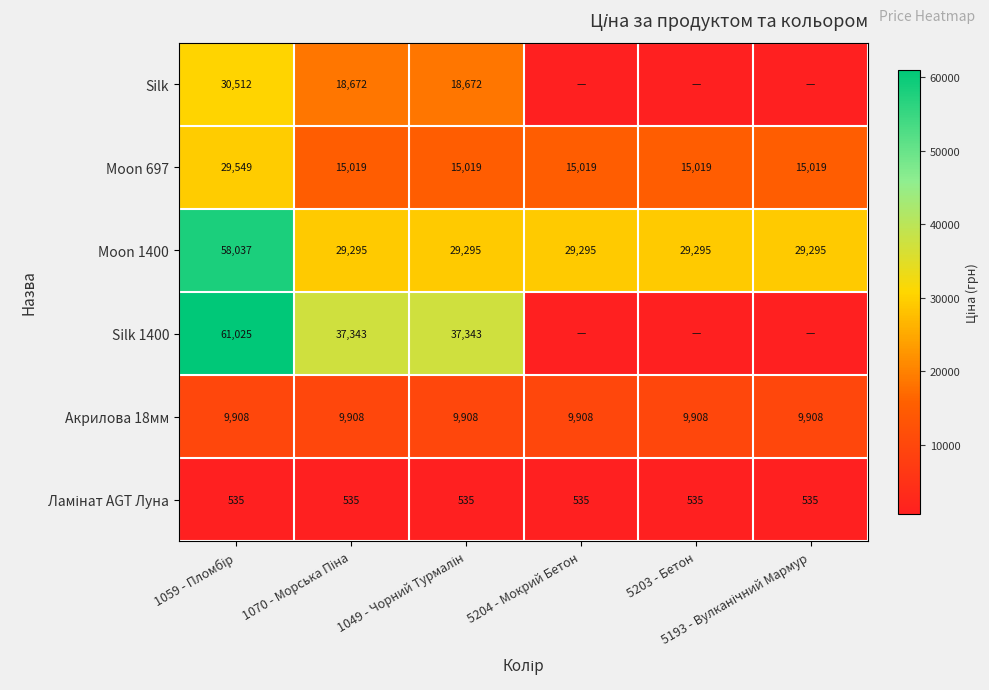

Is the value of Акрилова 18мм at 5193 - Вулканічний Мармур greater than the value of Silk 1400 at 1049 - Чорний Турмалін?

No